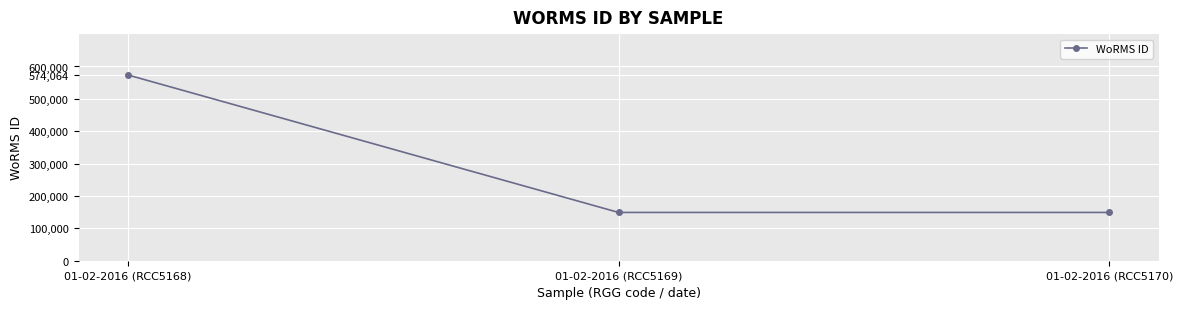

Between 01-02-2016 (RCC5168) and 01-02-2016 (RCC5170), which is larger?

01-02-2016 (RCC5168)